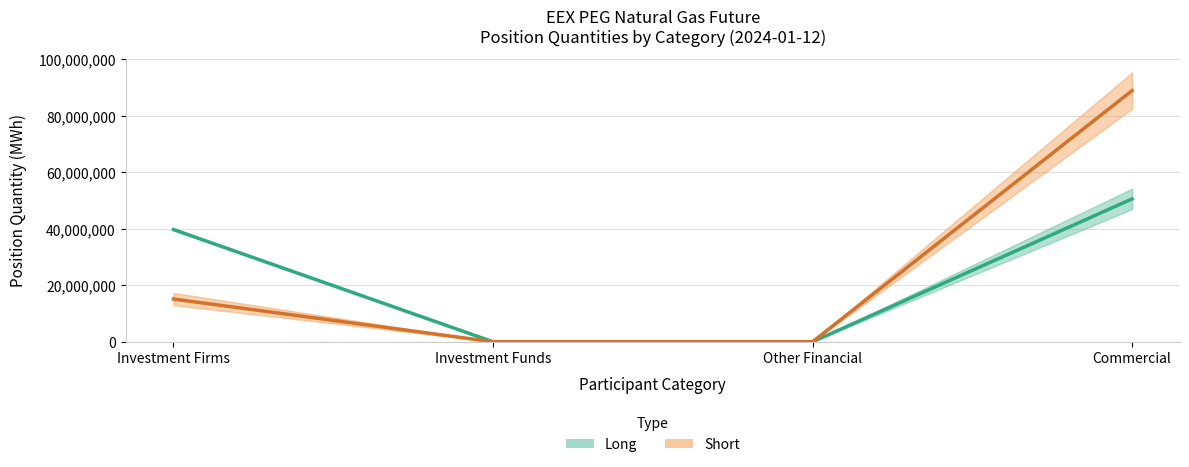

At which label does Long (Total) first exceed 39761345?

Commercial